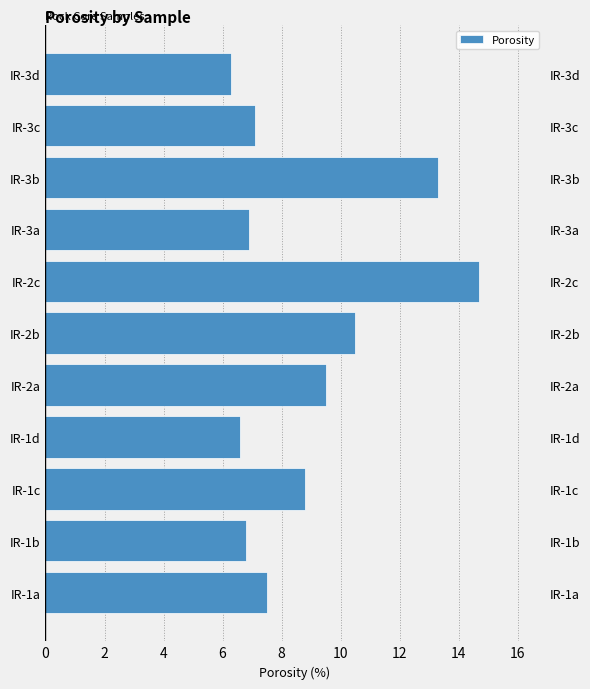

What is the difference between the values at 6 and 8?

2.9